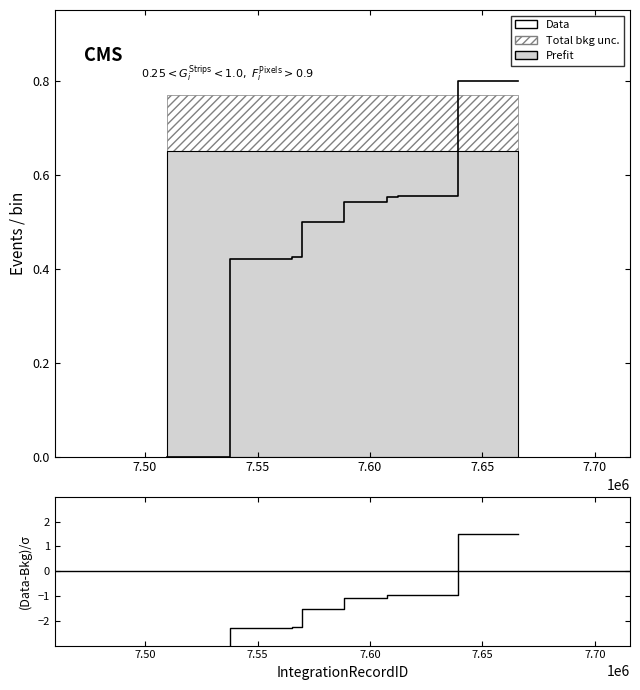

How many negative values does the (Data-Bkg)/σ series have?

11